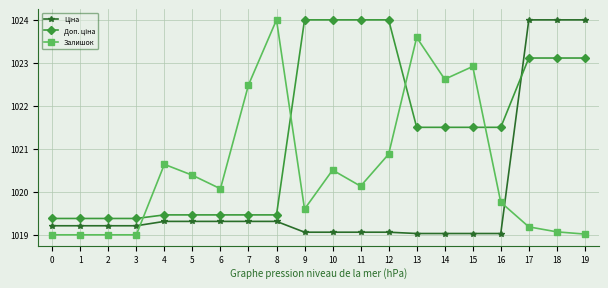

What is the value of the Залишок point at the 9th from the left?

1024.0